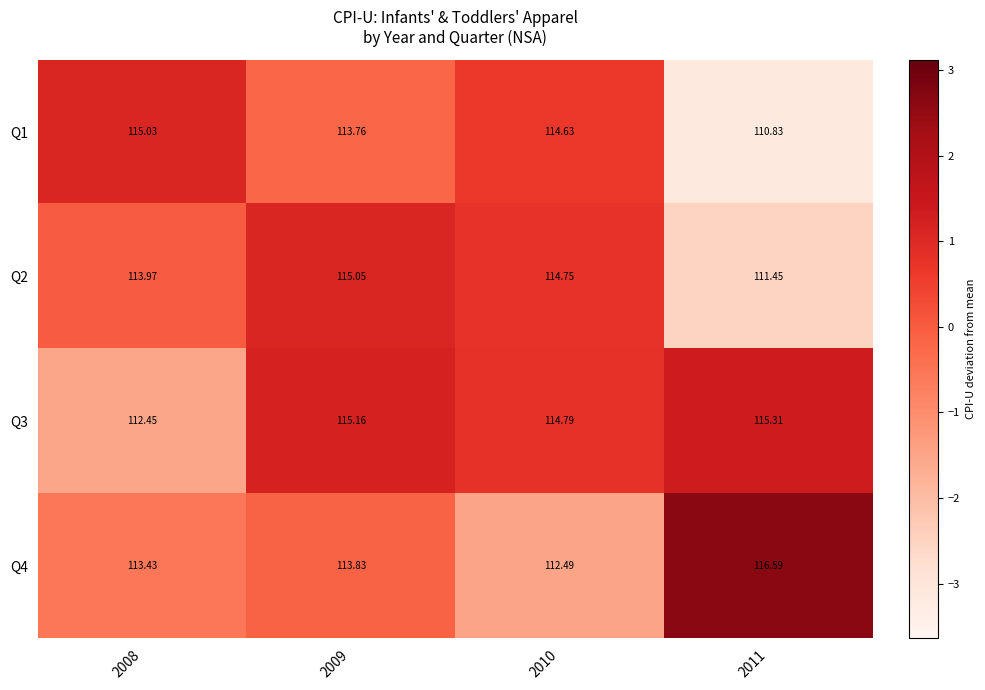

Is the value of Q4 at 2009 greater than the value of Q2 at 2011?

Yes